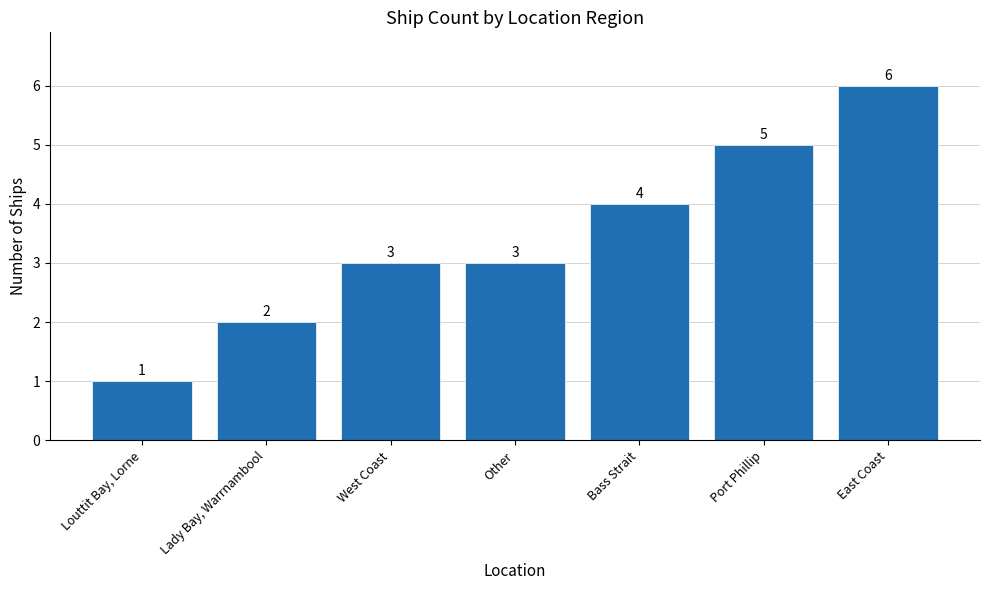

True or false: the data shows 2 at Louttit Bay, Lorne.

False